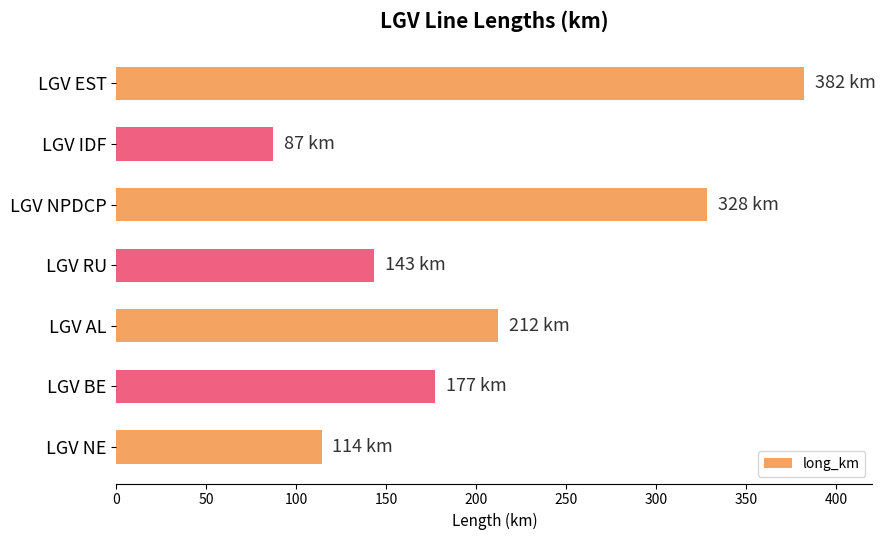

True or false: the data shows 473 at LGV NPDCP.

False